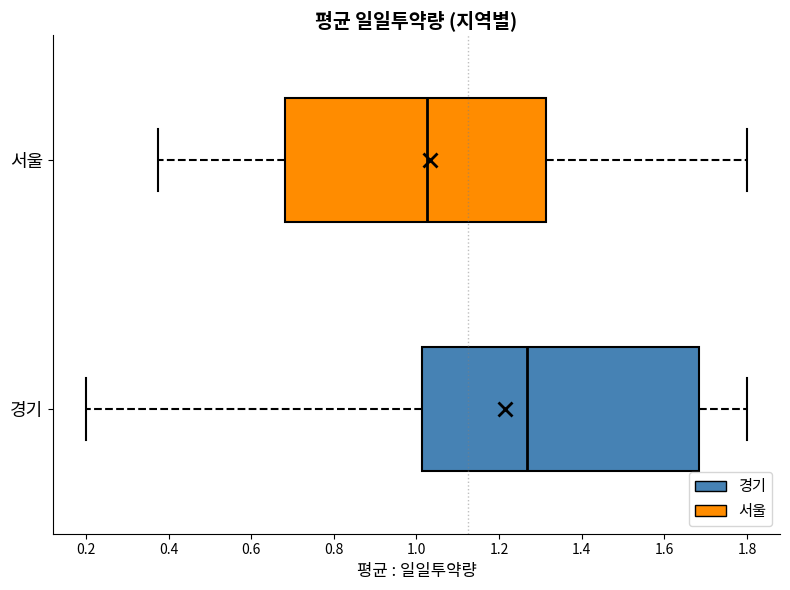

Reading bottom to top, read every box against the x-axis: the position of its median line, the range the box covers, and the ends of its whiskers. The values are not printed on the chart, so give them approximately, as read against the axis.

경기: median 1.26, box 1.02 to 1.68, whiskers 0.20 to 1.80
서울: median 1.02, box 0.68 to 1.32, whiskers 0.38 to 1.80